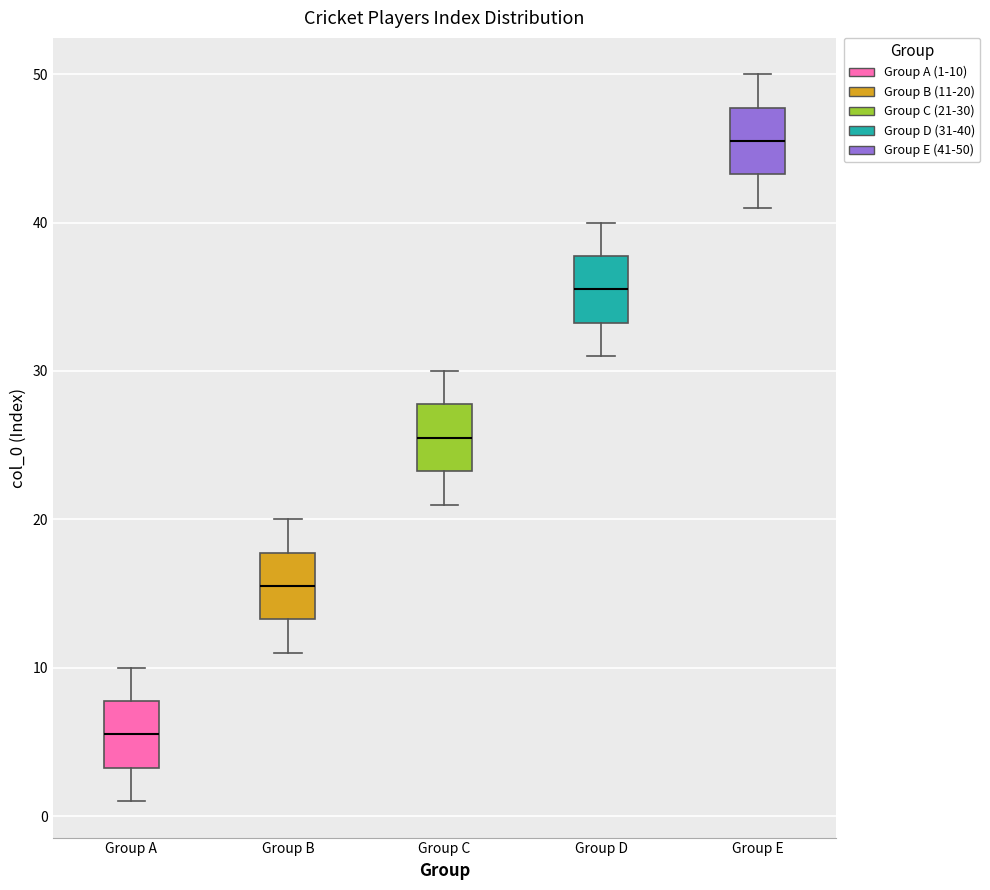

Which box has the lowest median line?

Group A